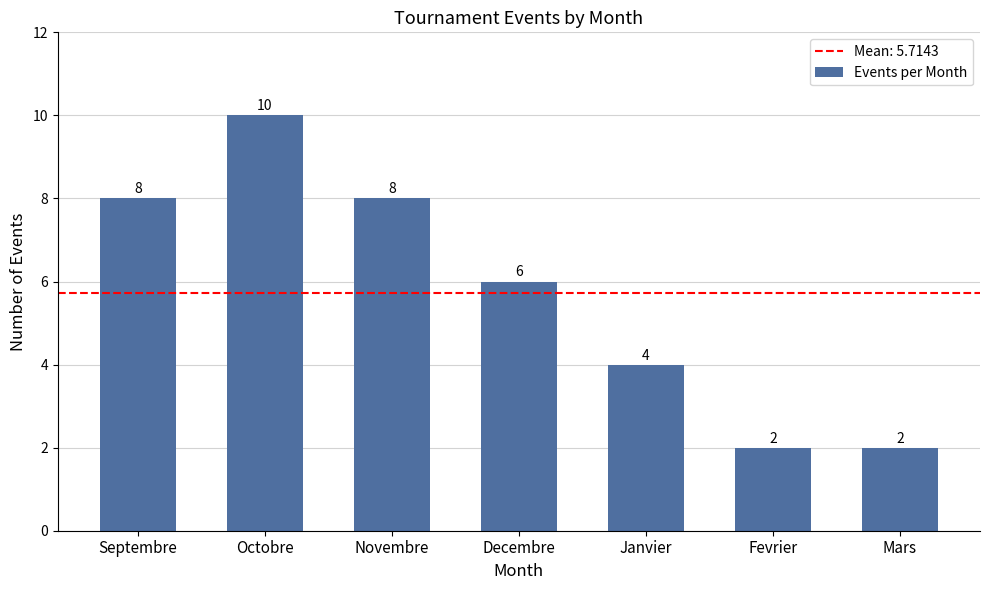

The value at Decembre is 6. True or false?

True